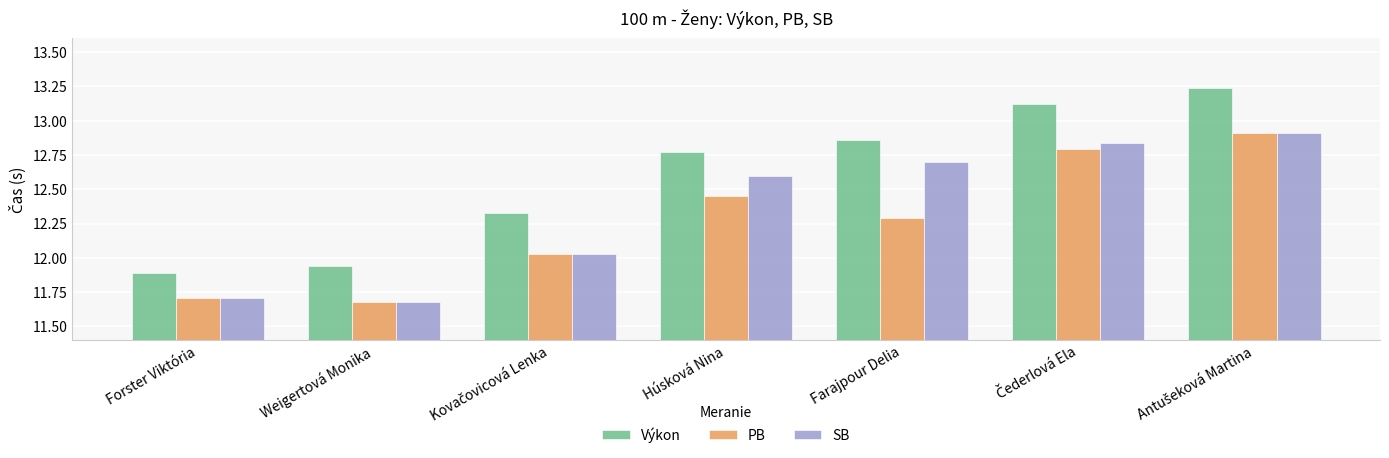

Which series has the largest total across all categories?

Výkon